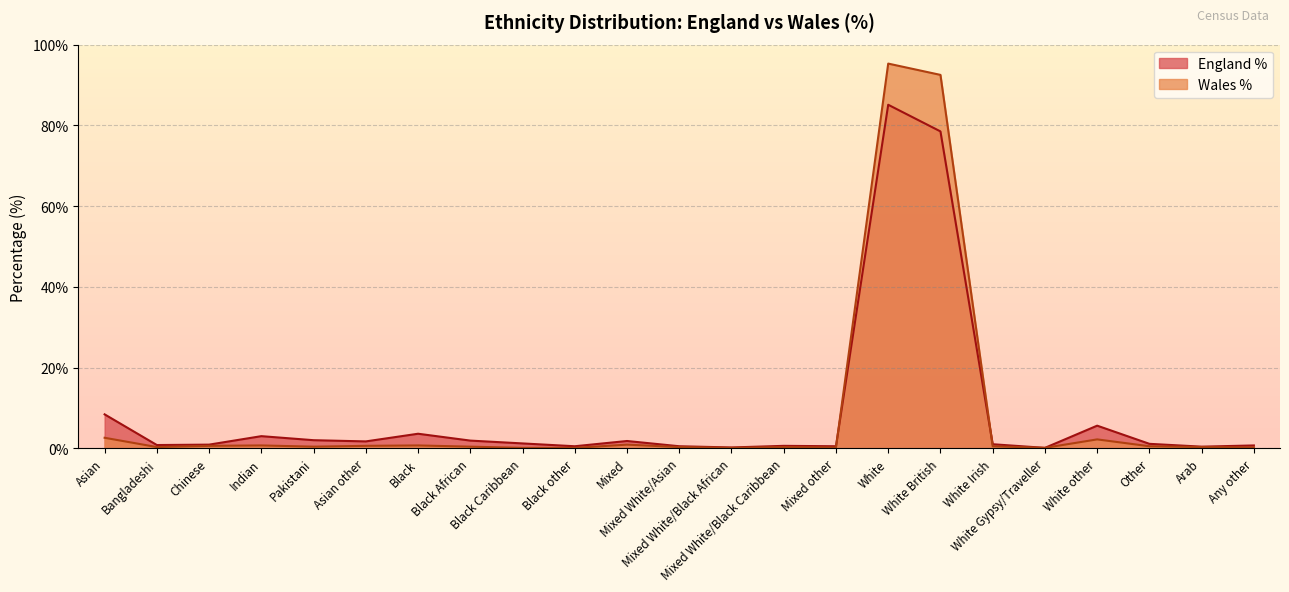

In England %, how many points are higher than both neighbors (excluding endpoints)?

6